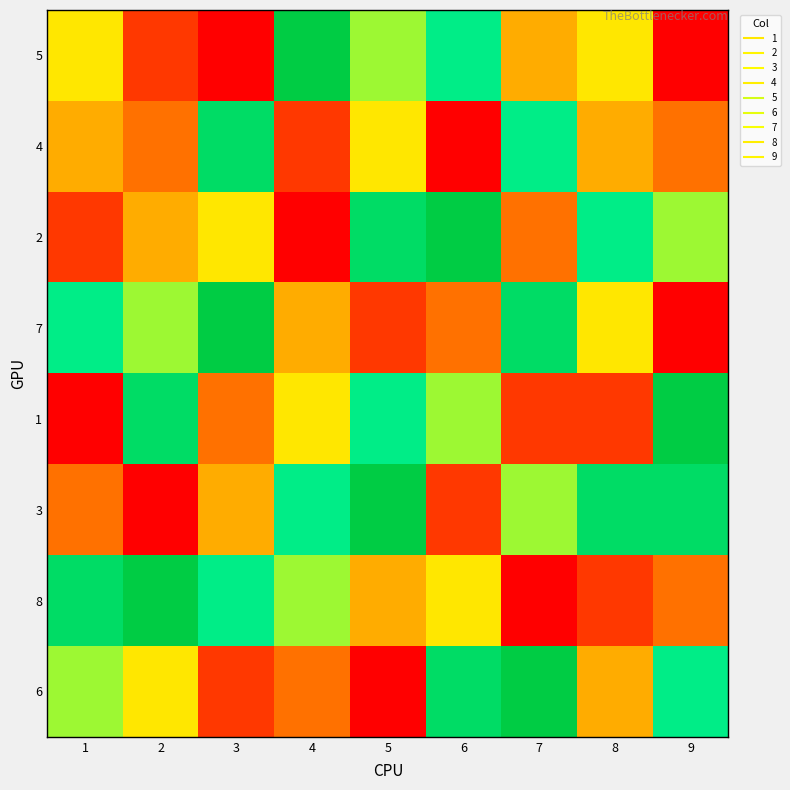

Between 1 and 8, which is larger?

1